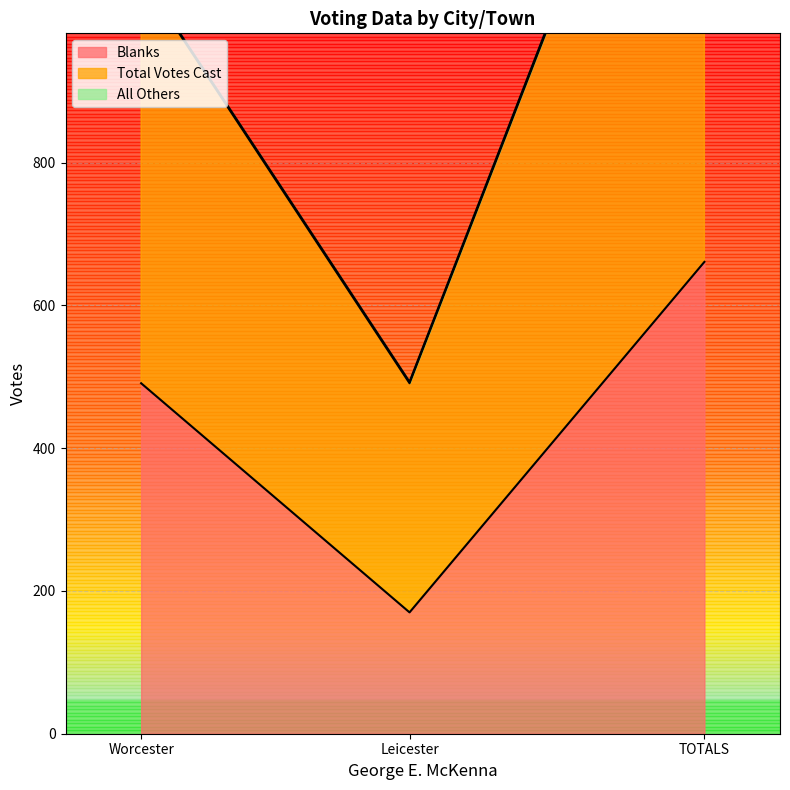

What value does the Total Votes Cast series have at Leicester, to the nearest 100?

300